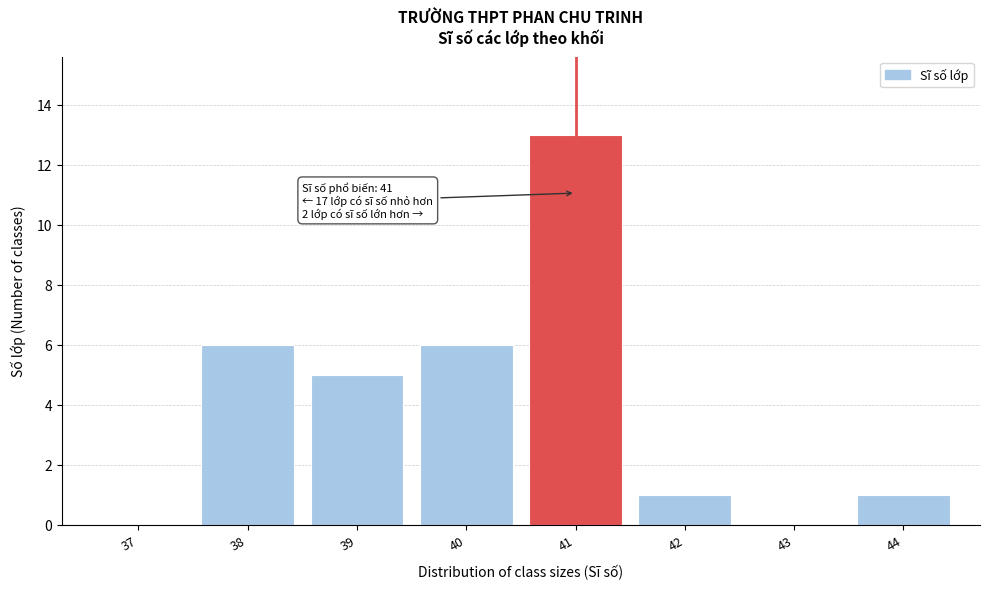

Reading right to left, extract all data points from this chart.

44=1	43=0	42=1	41=13	40=6	39=5	38=6	37=0